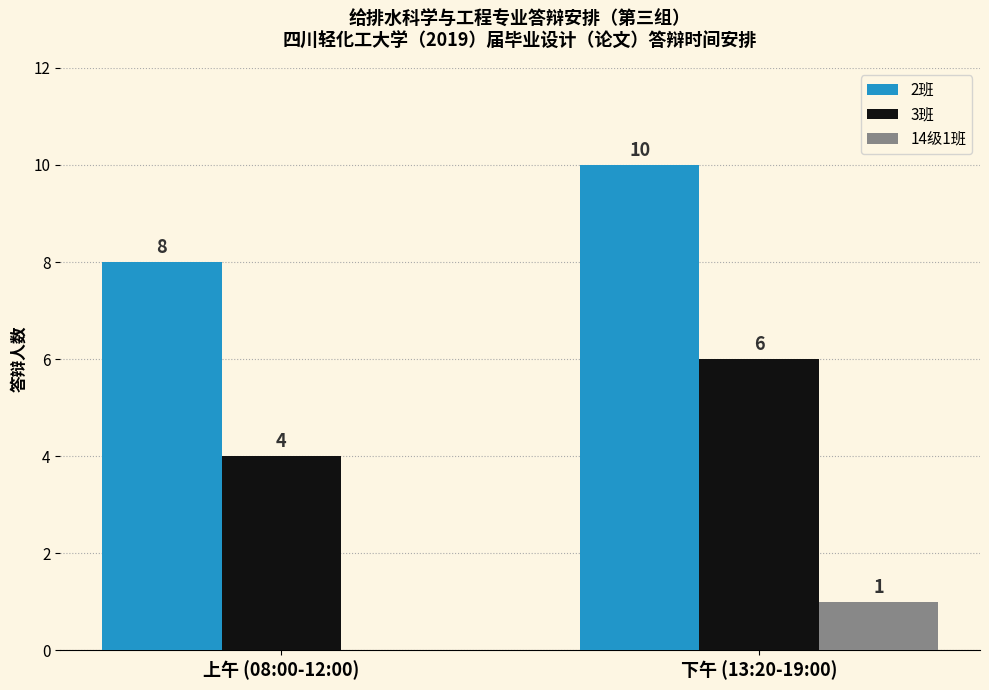

What is the sum of all 3班 values?

10